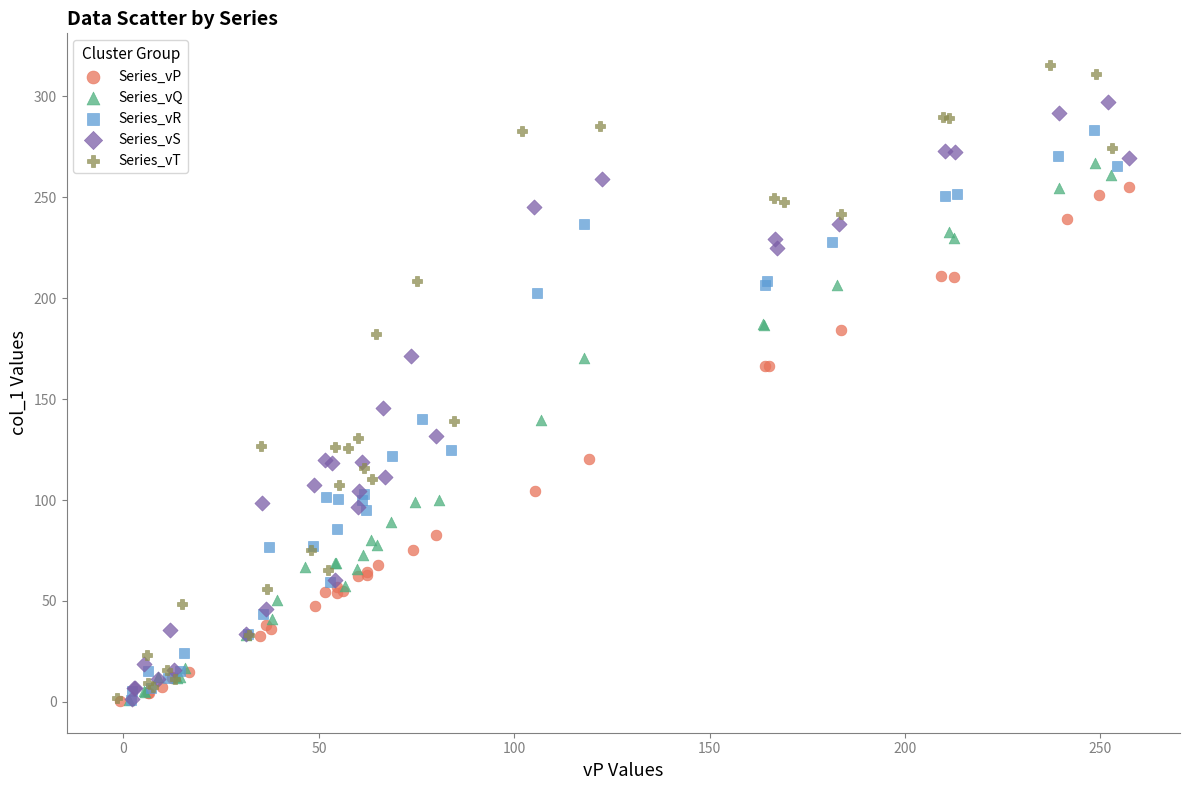

Which series has the widest spread of Y values?

Series_vT